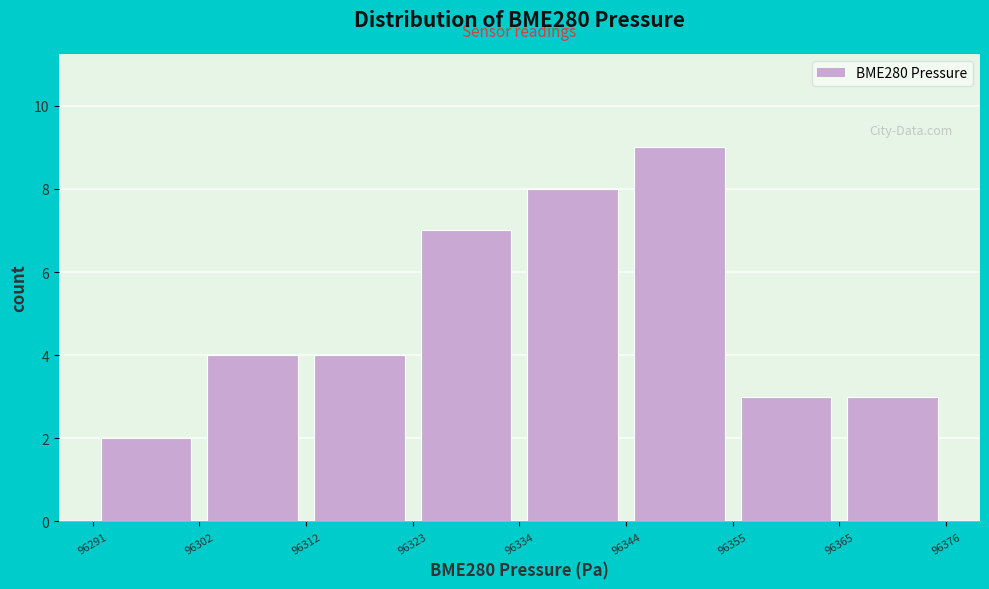

Which range on the x-axis has the tallest bar?

96344 to 96355